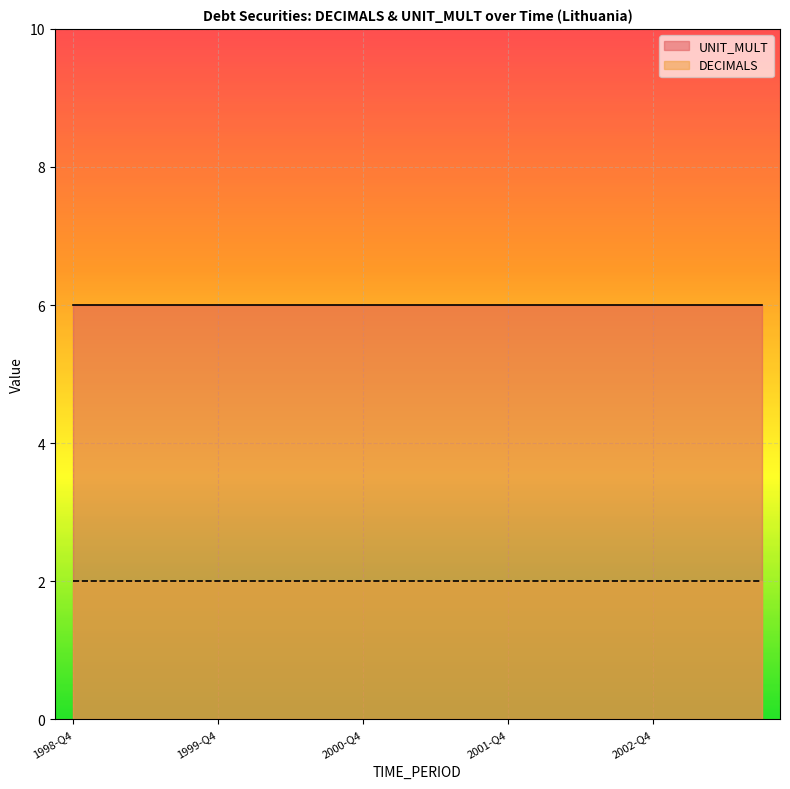

What are all the series names shown in the legend?

UNIT_MULT, DECIMALS